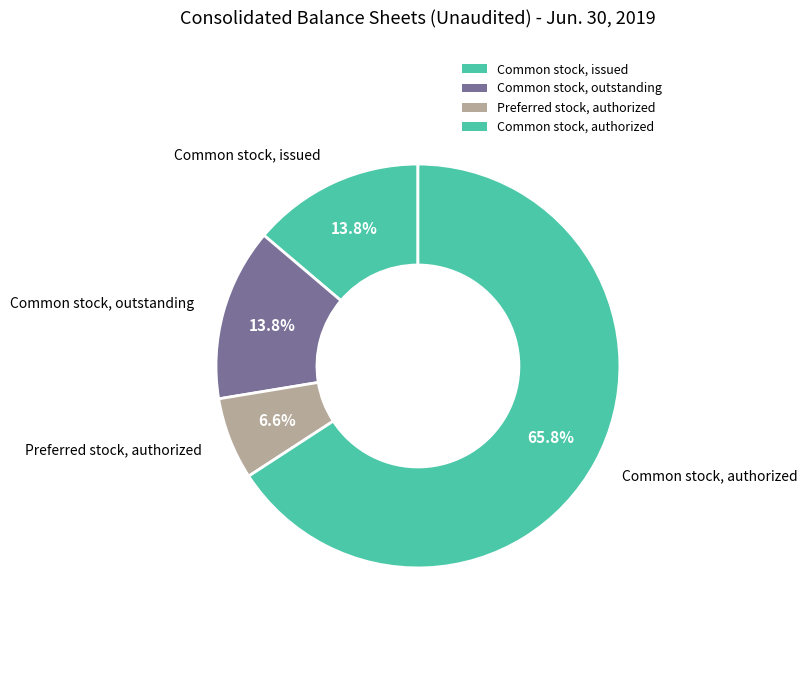

How many slices are in this pie chart?

4